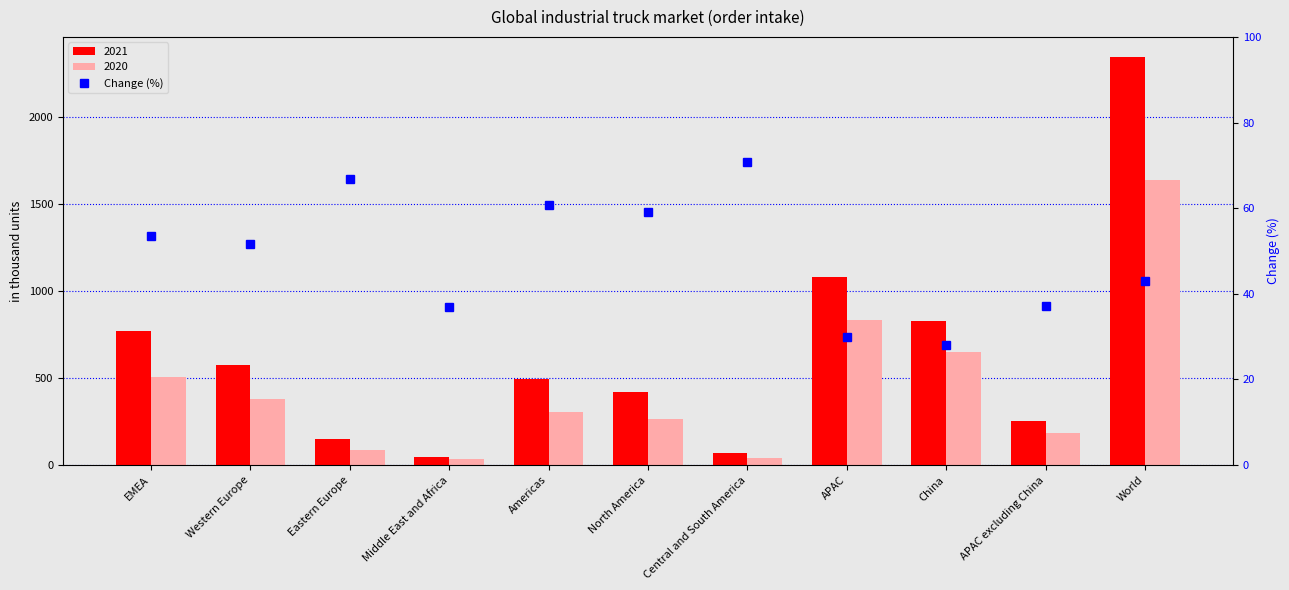

What is the average value?

48.9